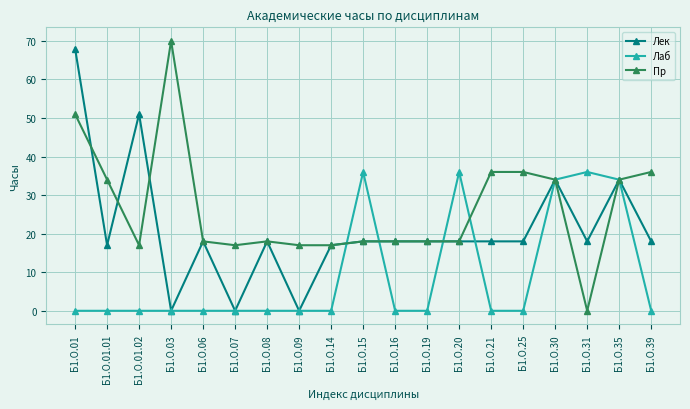

Is it true that Лек equals 17 at Б1.О.14?

True